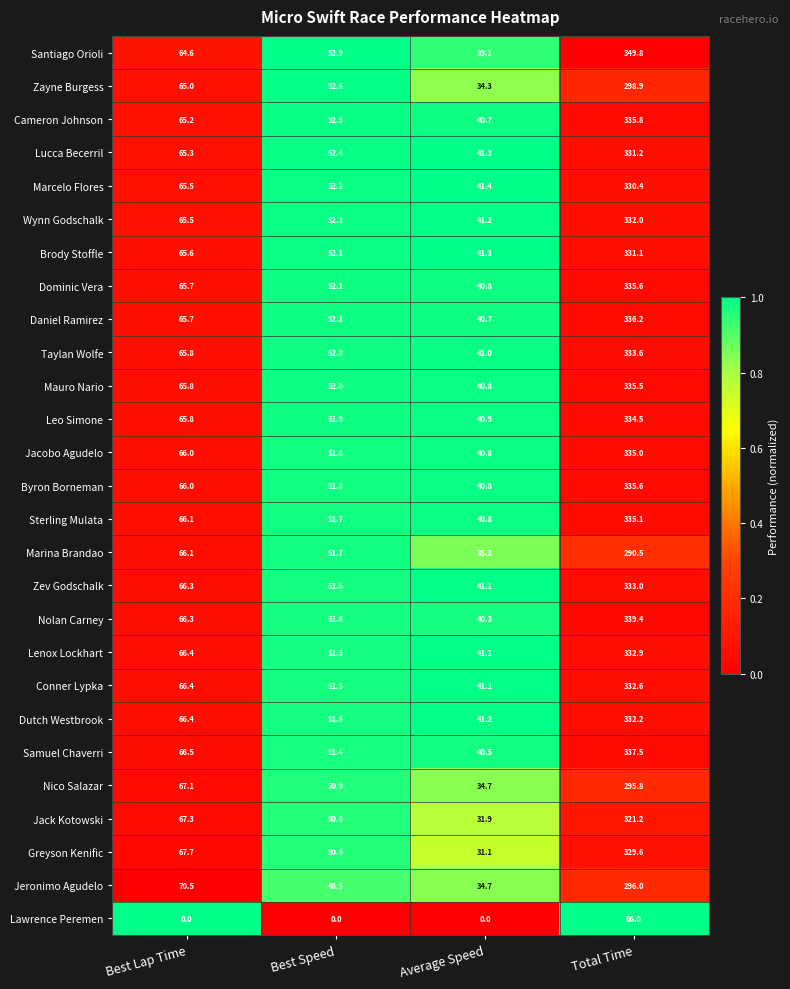

Count the number of data series in this chart.

27